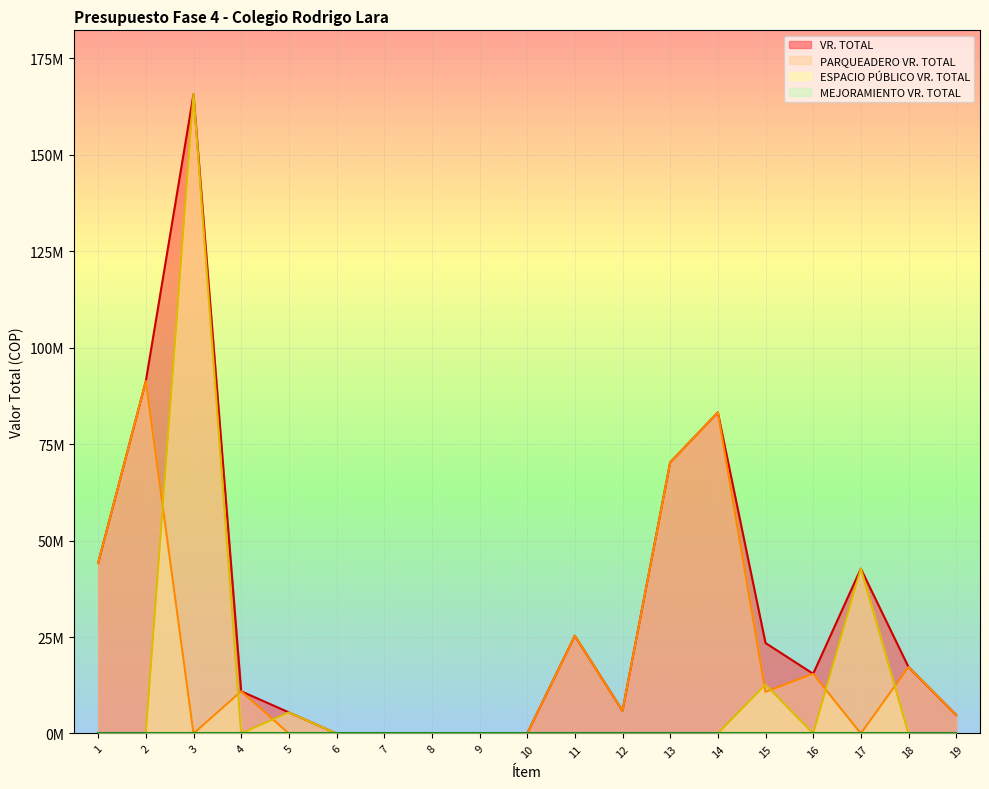

Which category has the lowest value in the VR. TOTAL series?

6